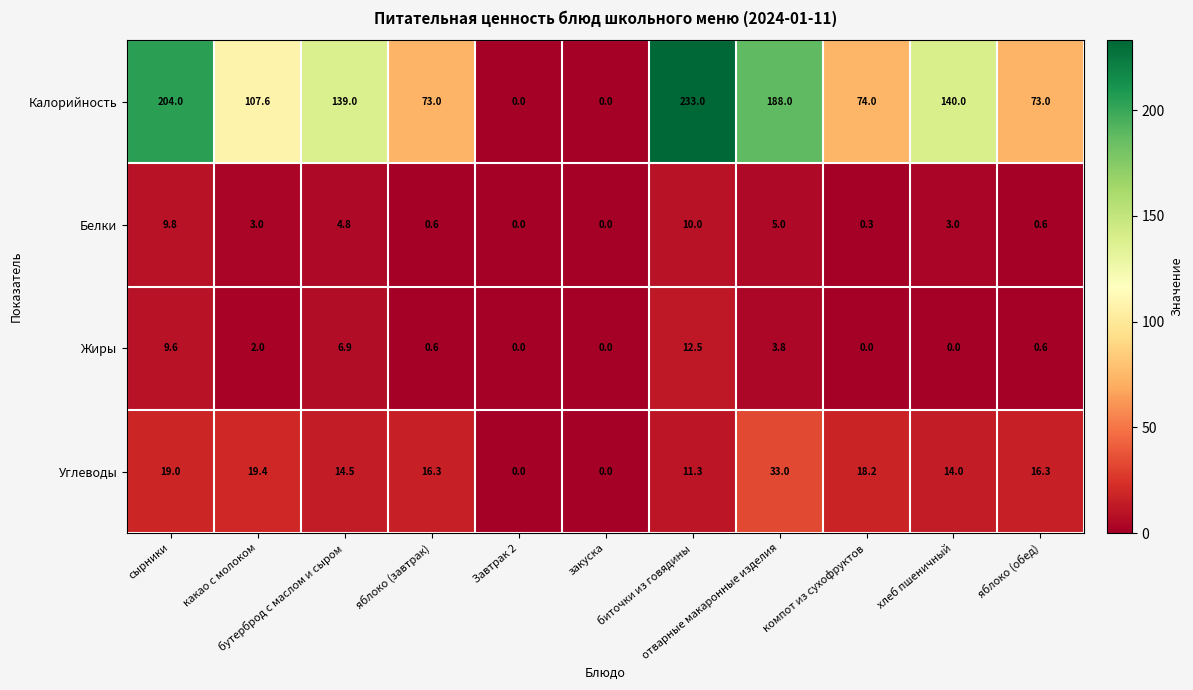

Which label corresponds to the largest value in the chart?

биточки из говядины